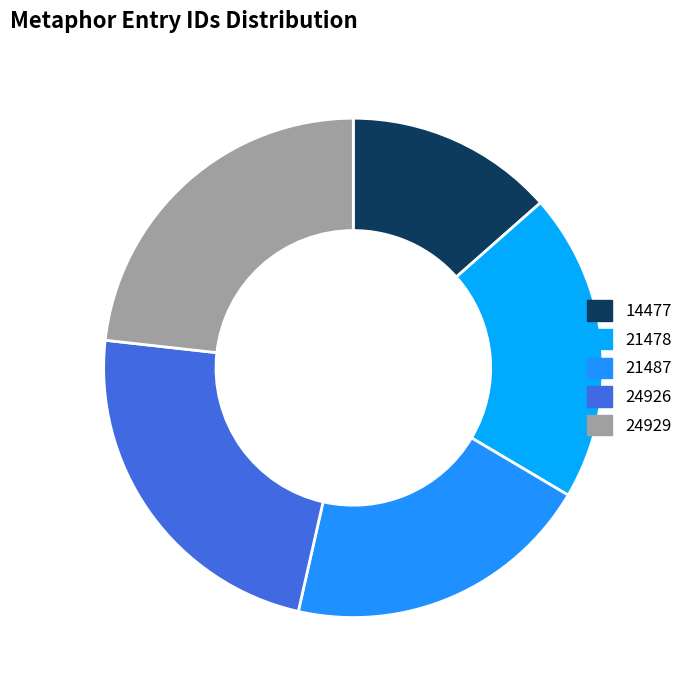

Is there a majority slice in this chart?

No